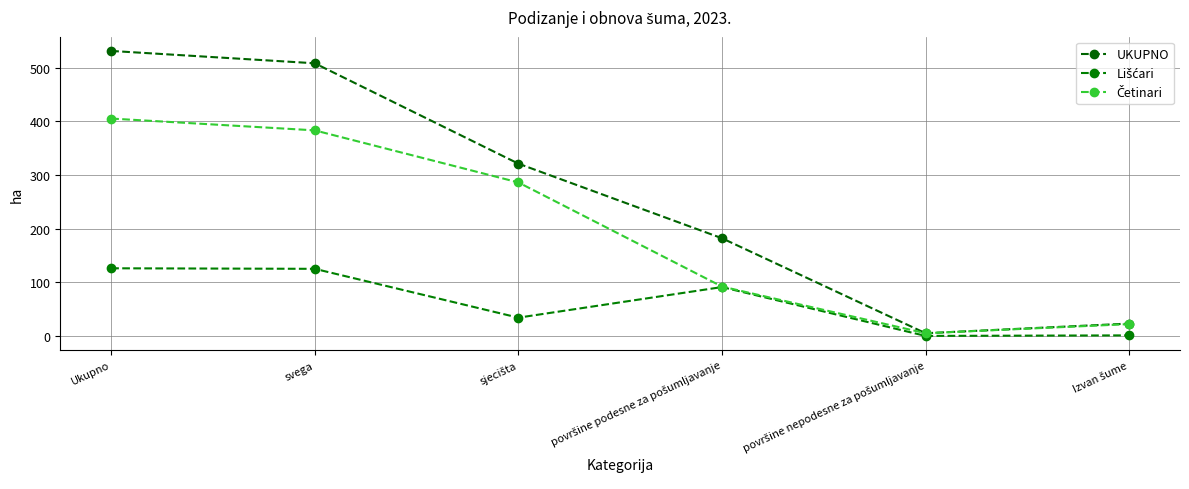

What is the difference between the Četinari values at površine nepodesne za pošumljavanje and površine podesne za pošumljavanje?

87